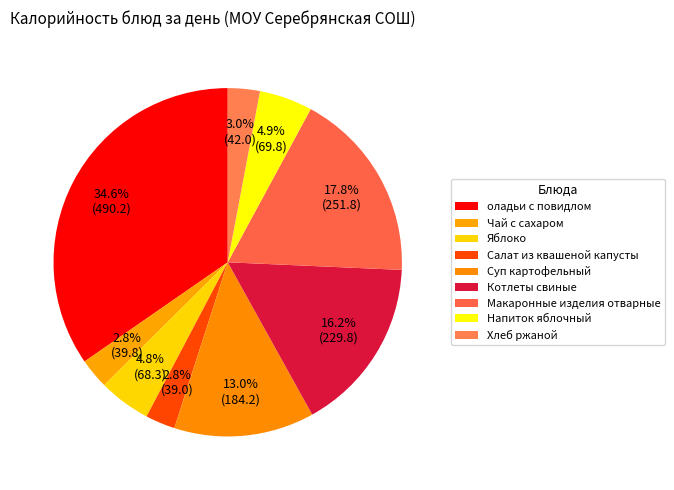

To the nearest percent, what is the combined percentage of Суп картофельный and Яблоко?

18%